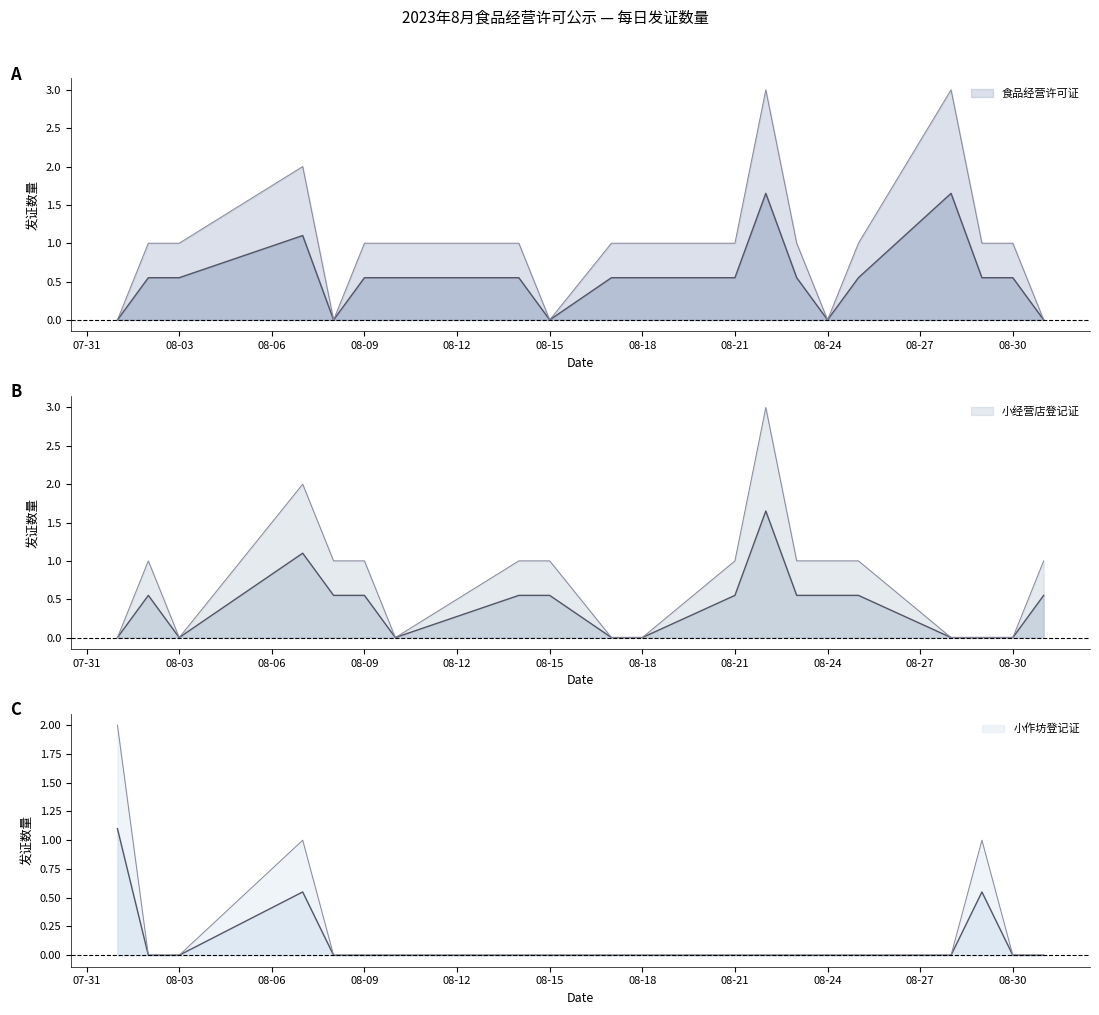

Between 08-15 and 08-03, which is larger?

08-03